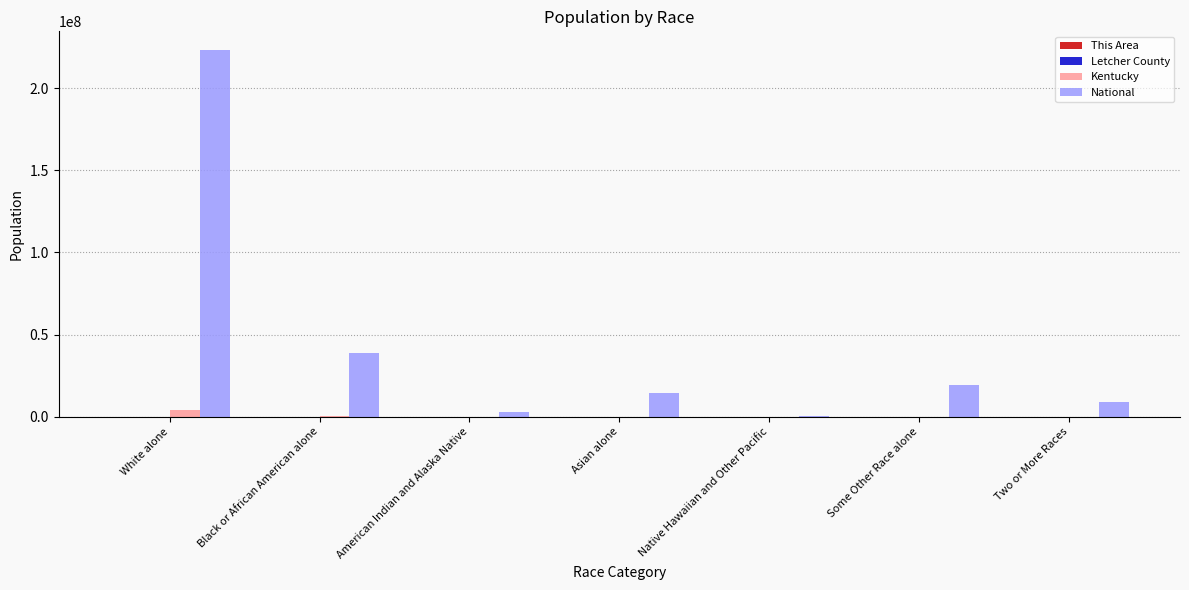

How many groups of bars are there?

7